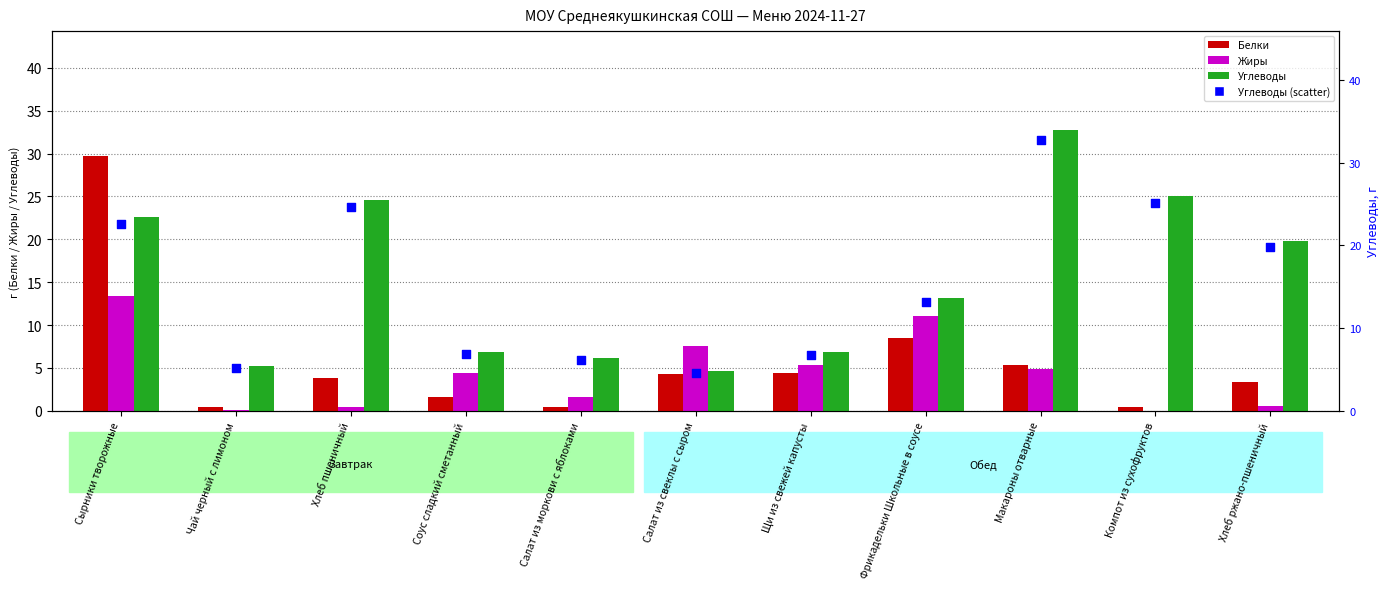

Which series reaches the maximum Y coordinate?

Углеводы